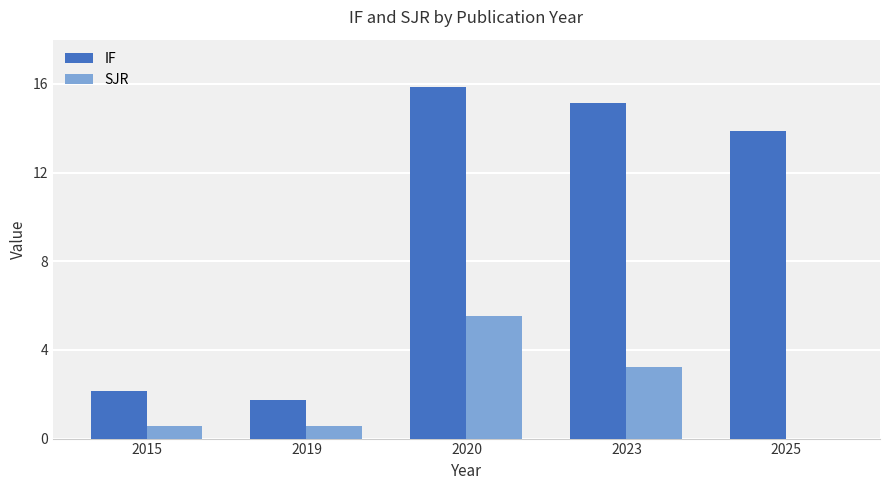

Which series changed the most between 2015 and 2023?

IF